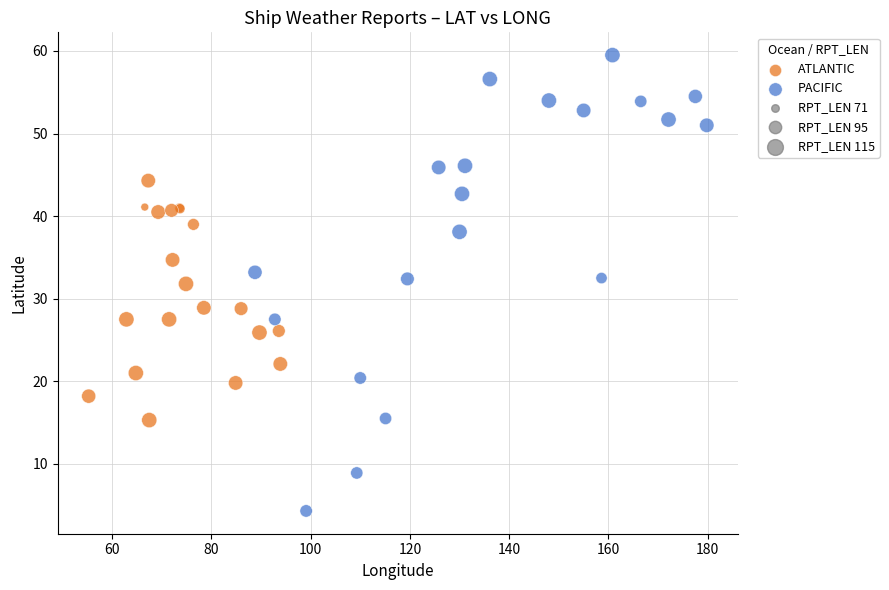

Which series contains the highest Y value?

PACIFIC